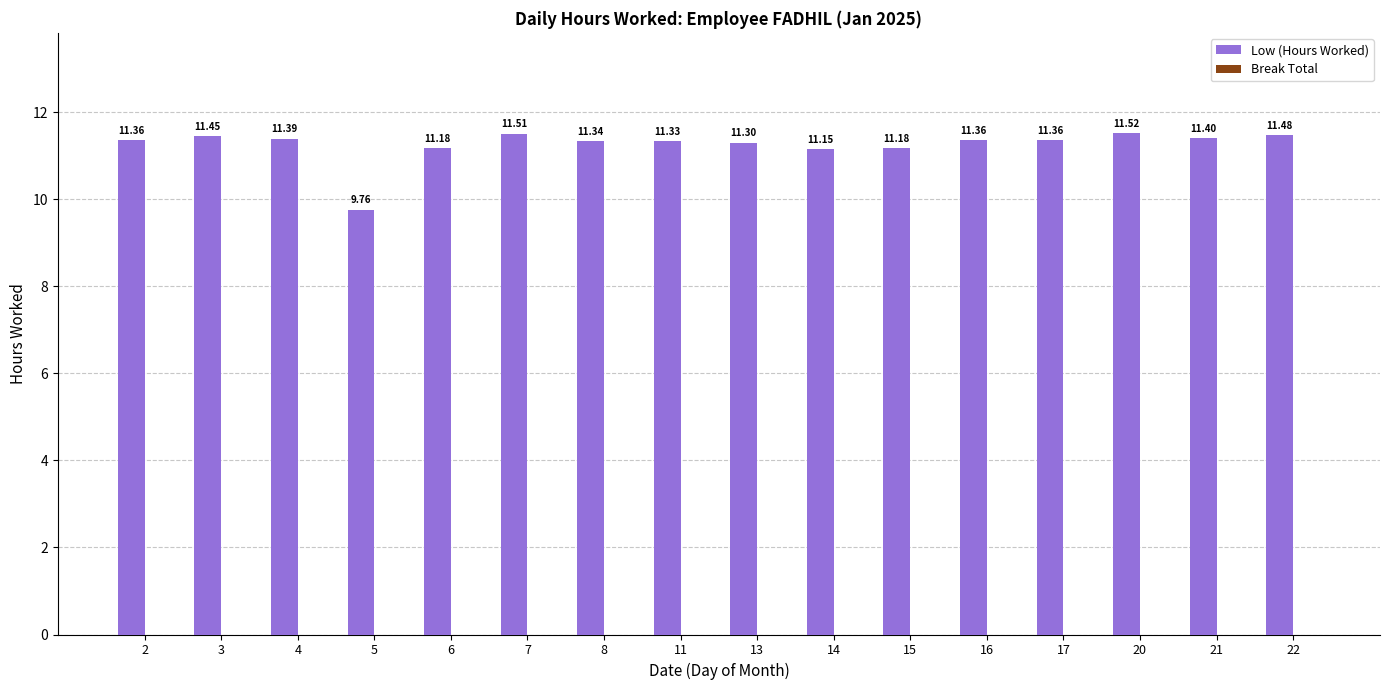

What is the sum of the values at 21 and 4?

22.8